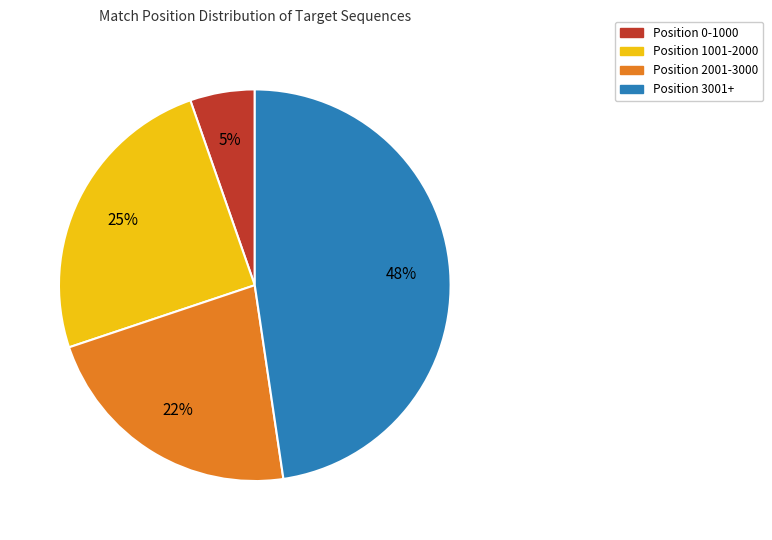

Which has a higher value, Position 1001-2000 or Position 0-1000?

Position 1001-2000